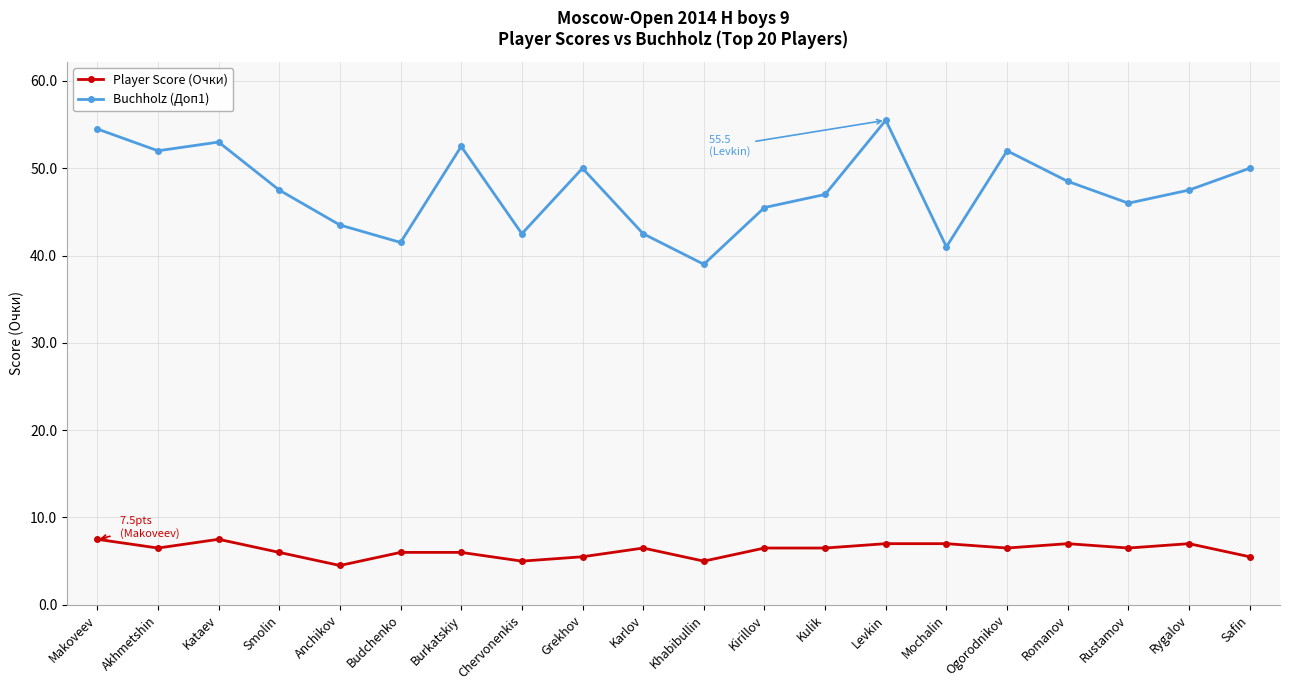

What is the label of the 19th point from the right?

Akhmetshin